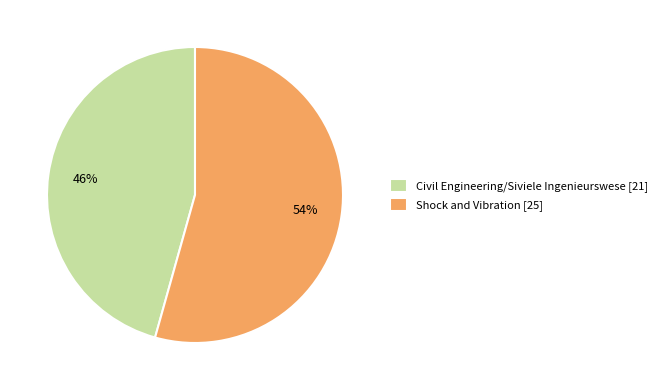

Rank the categories by value from highest to lowest.

Shock and Vibration, Civil Engineering/Siviele Ingenieurswese